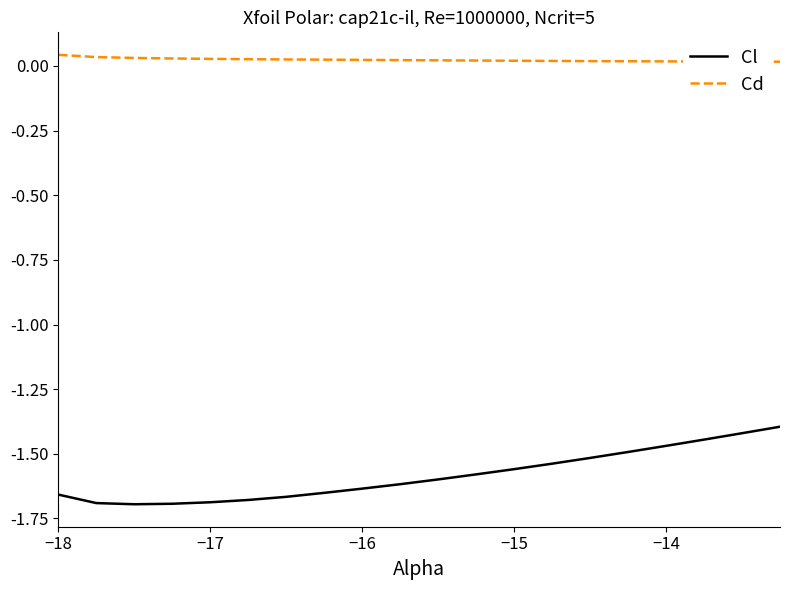

List the series in order of their peak value, lowest first.

Cl, Cd